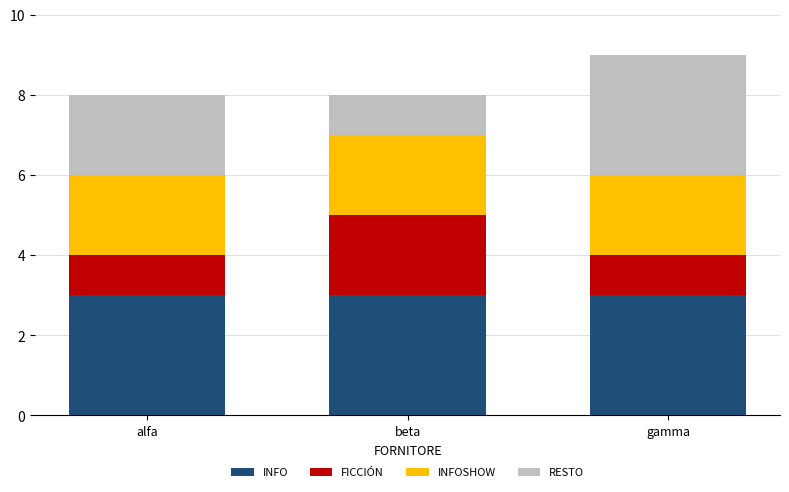

What value does the INFO series have at gamma?

3